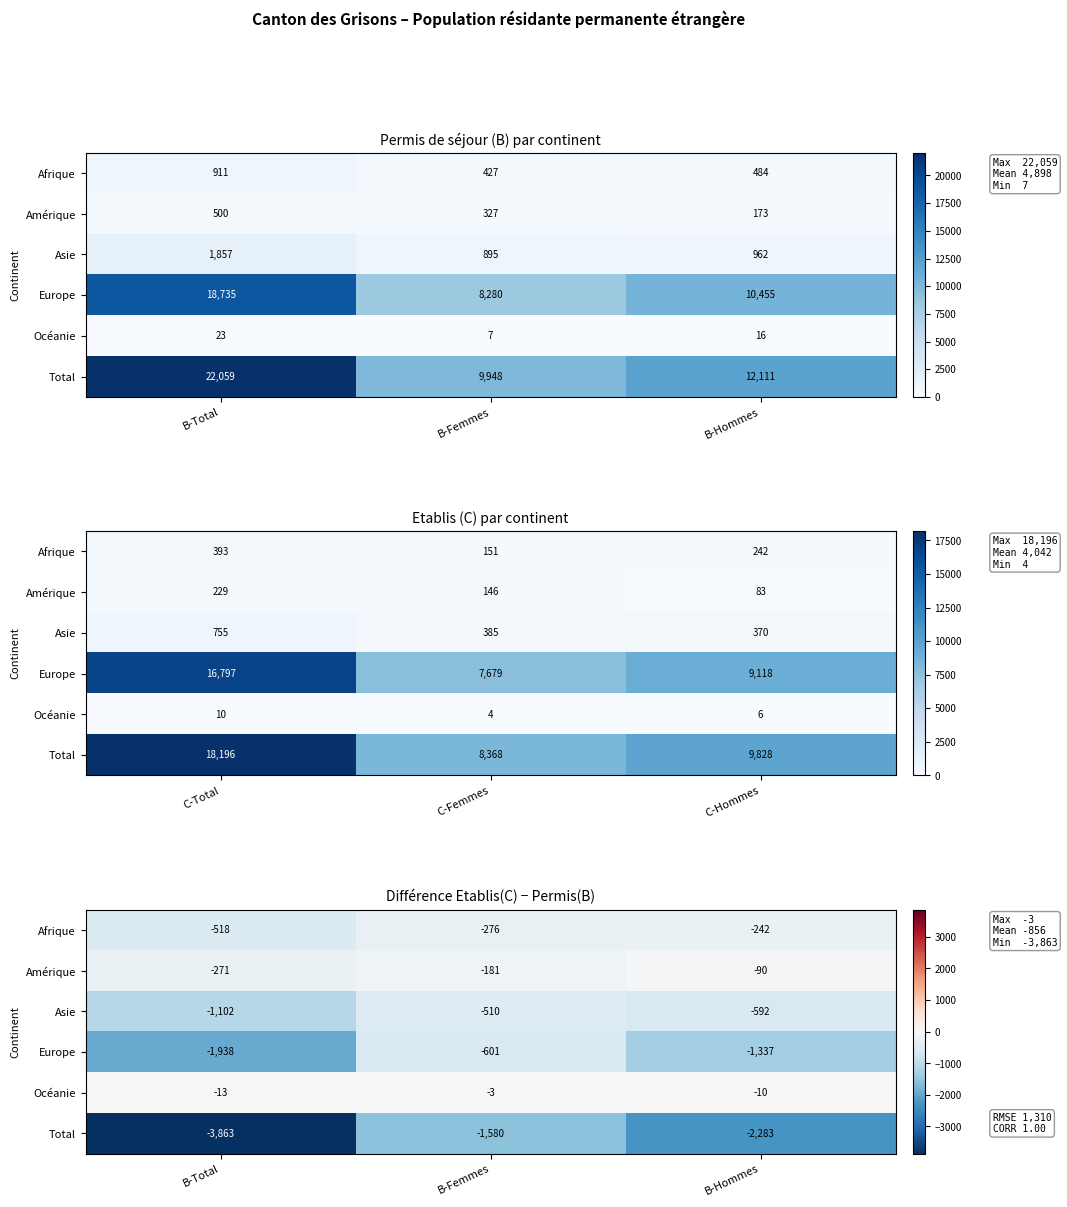

What is the difference between the Asie values at B-Hommes and B-Femmes?

82